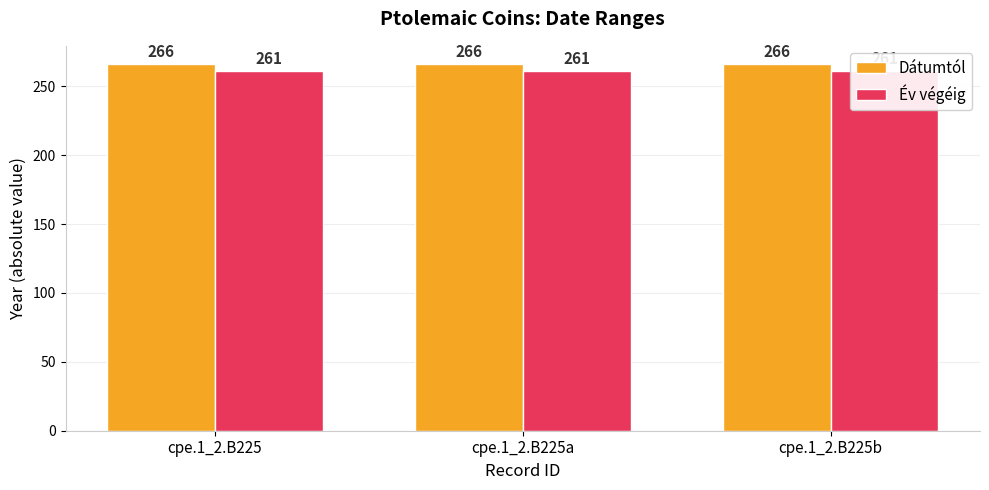

What value does the Év végéig series have at cpe.1_2.B225?

261